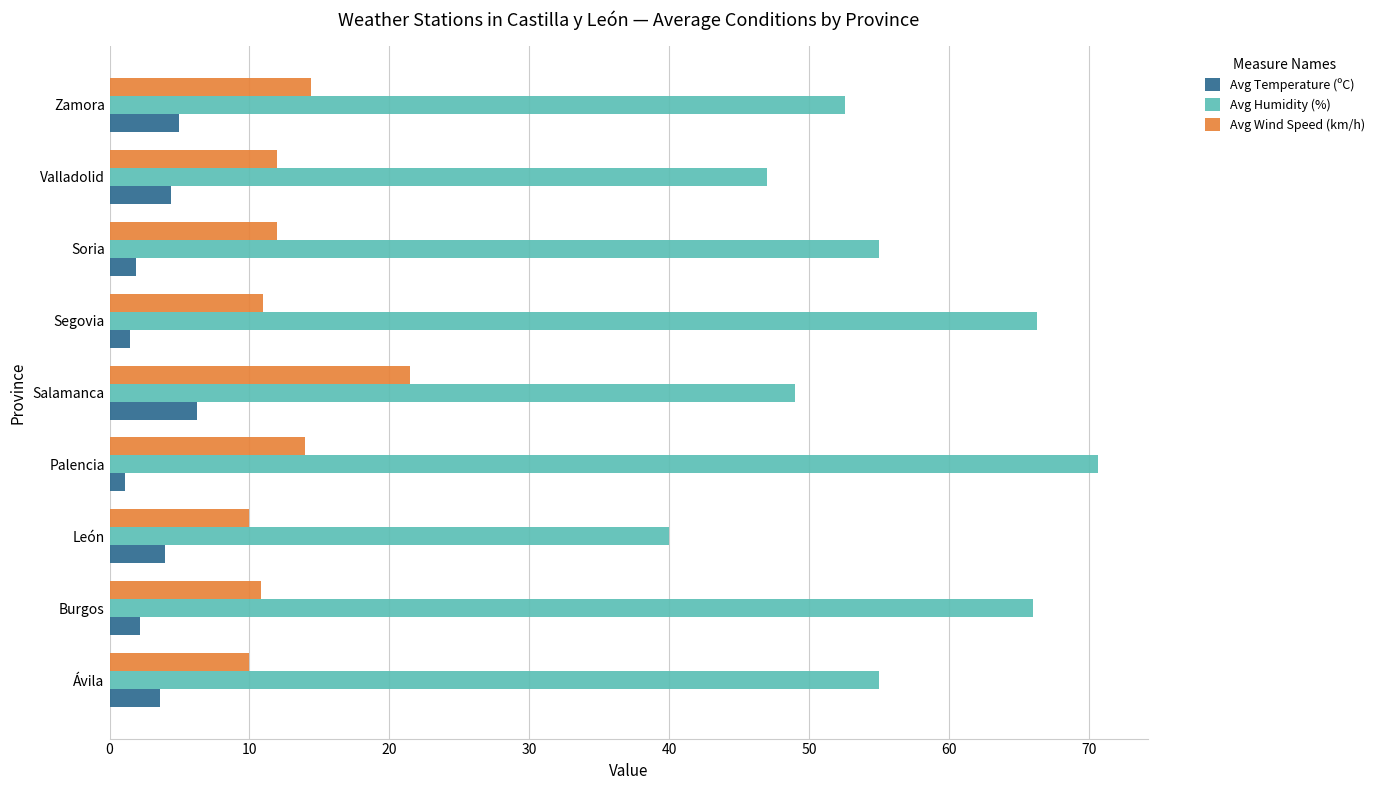

List the series in order of their peak value, highest first.

Avg Humidity (%), Avg Wind Speed (km/h), Avg Temperature (ºC)